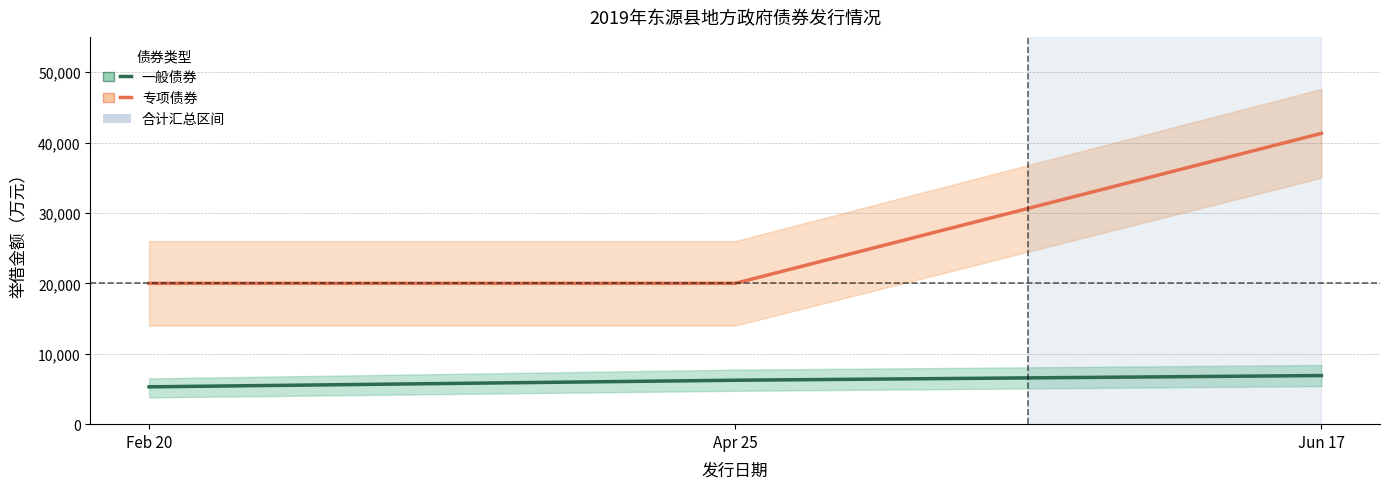

Rank the series by their average value, from lowest to highest.

一般债券, 专项债券